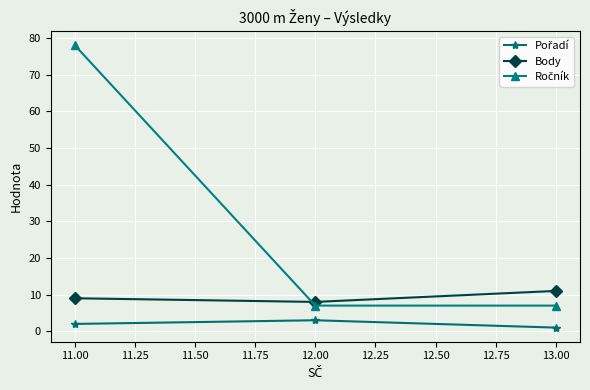

True or false: Body has a value of 8 at 12.00.

True